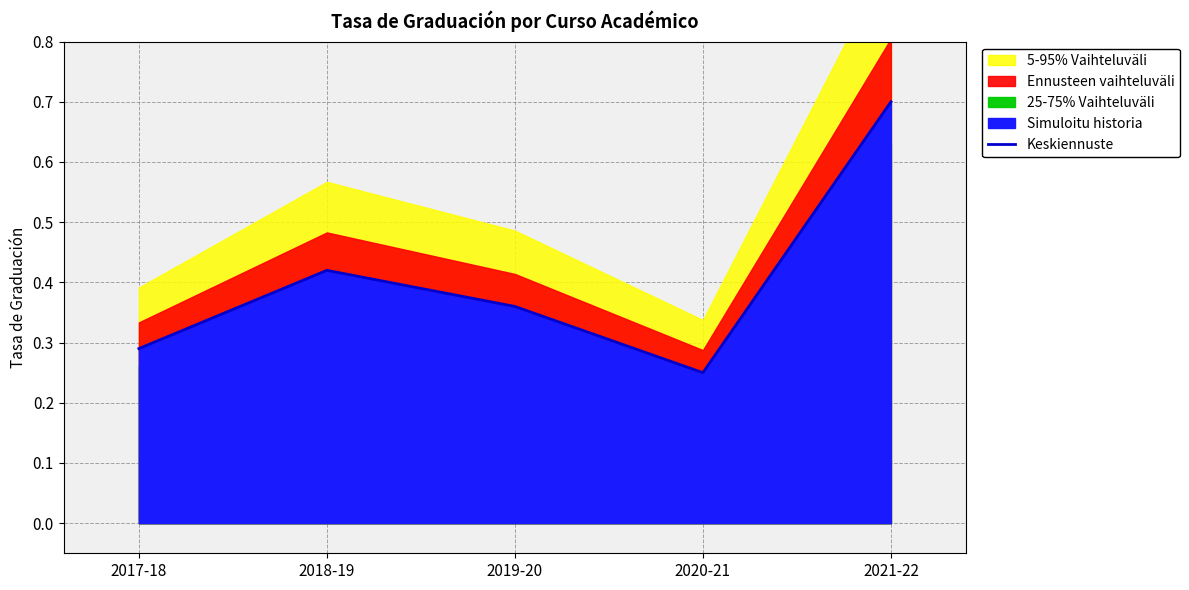

The chart shows a value of 0.7 at 2021-22. True or false?

True